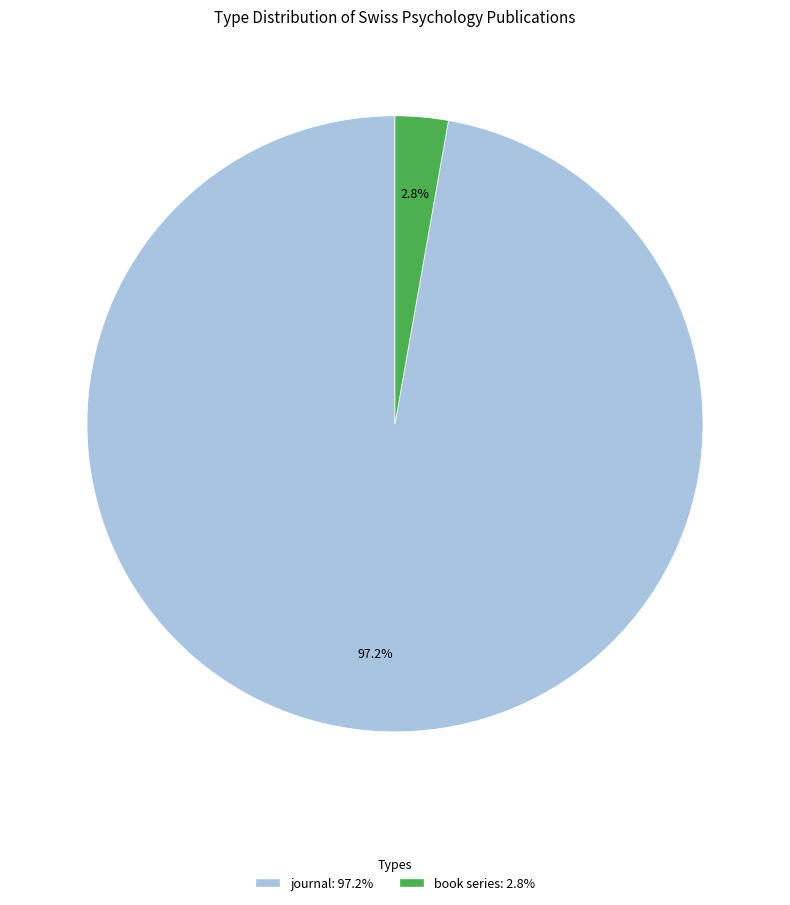

To the nearest percent, what portion does book series represent?

3%